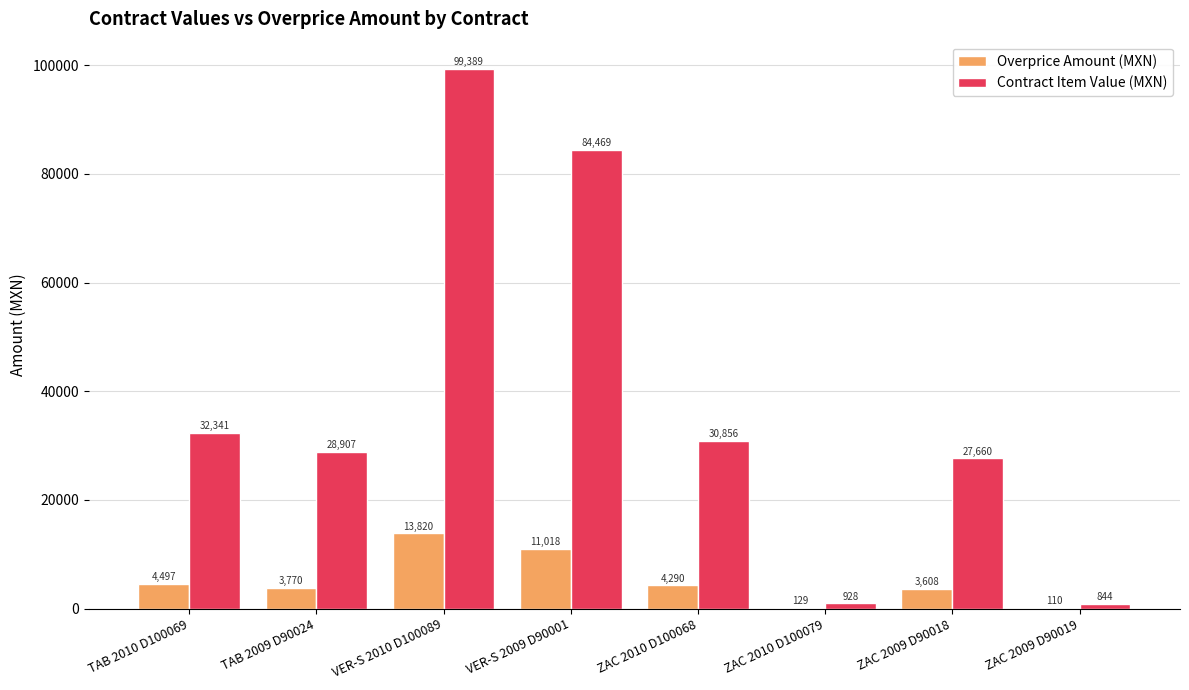

Is the value of Contract Item Value (MXN) at ZAC 2009 D90019 greater than the value of Overprice Amount (MXN) at ZAC 2009 D90018?

No